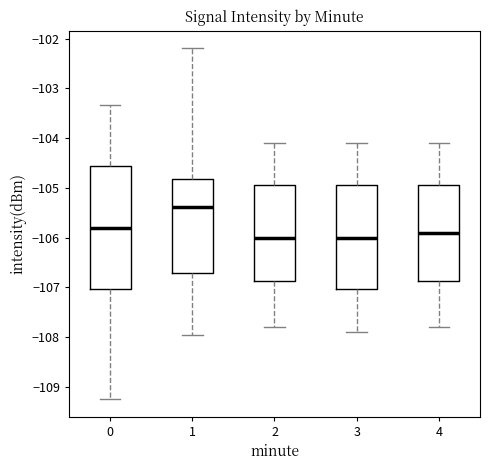

Reading left to right, transcribe this box plot: for each box, give where its median line is, the range the box spans, and where its two whiskers end, as read against the y-axis. The values are not printed on the chart, so give them approximately, as read against the axis.

0: median -105.8, box -107.0 to -104.6, whiskers -109.2 to -103.3
1: median -105.4, box -106.7 to -104.8, whiskers -108.0 to -102.2
2: median -106.0, box -106.9 to -104.9, whiskers -107.8 to -104.1
3: median -106.0, box -107.0 to -104.9, whiskers -107.9 to -104.1
4: median -105.9, box -106.9 to -104.9, whiskers -107.8 to -104.1